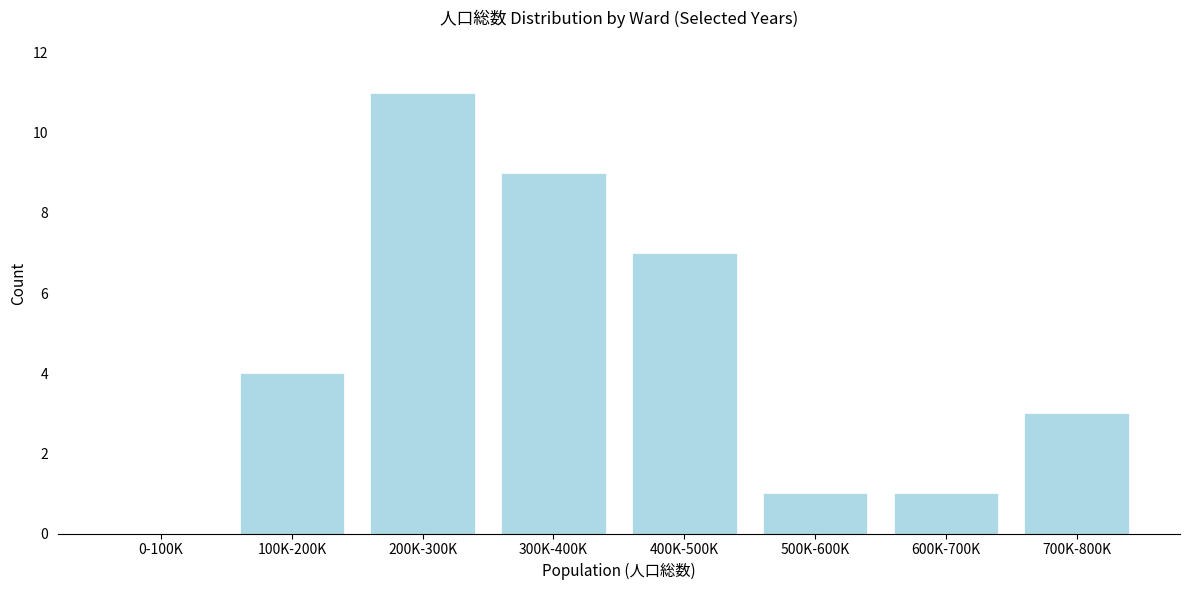

Reading left to right, extract all data points from this chart.

0-100K=0	100K-200K=4	200K-300K=11	300K-400K=9	400K-500K=7	500K-600K=1	600K-700K=1	700K-800K=3